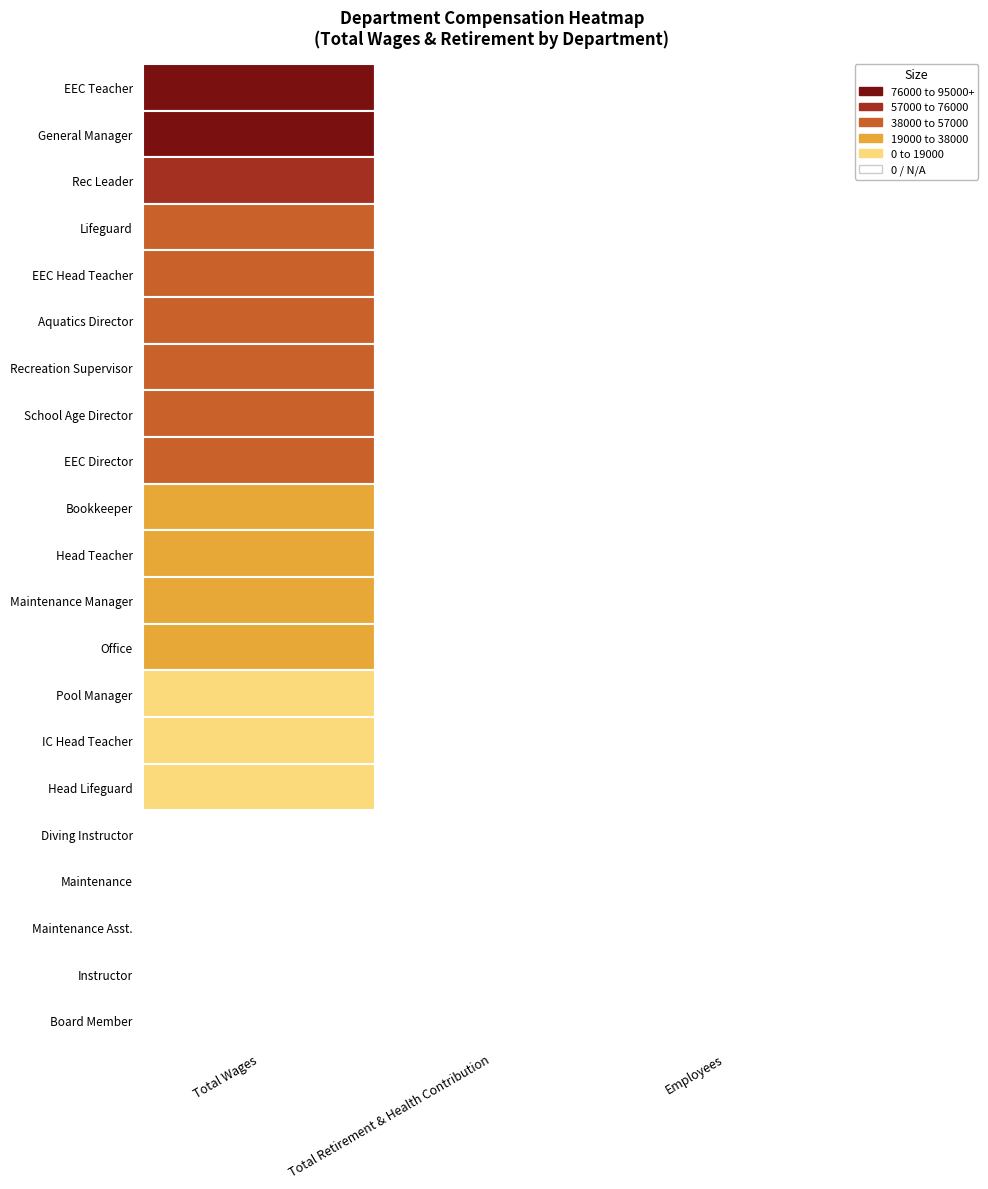

How many data points in EEC Head Teacher are less than 7055?

1